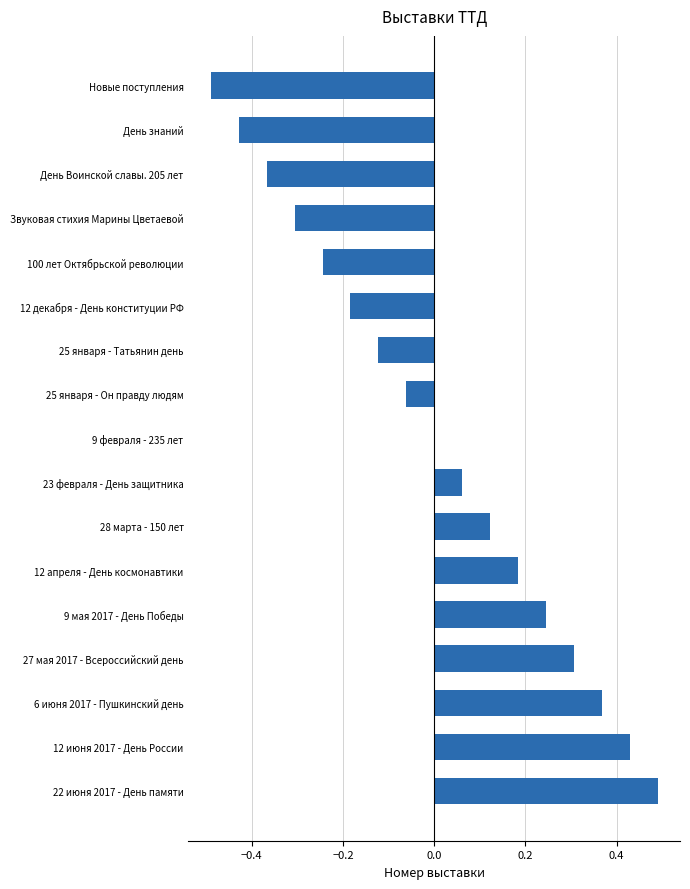

Count the number of categories in the chart.

17